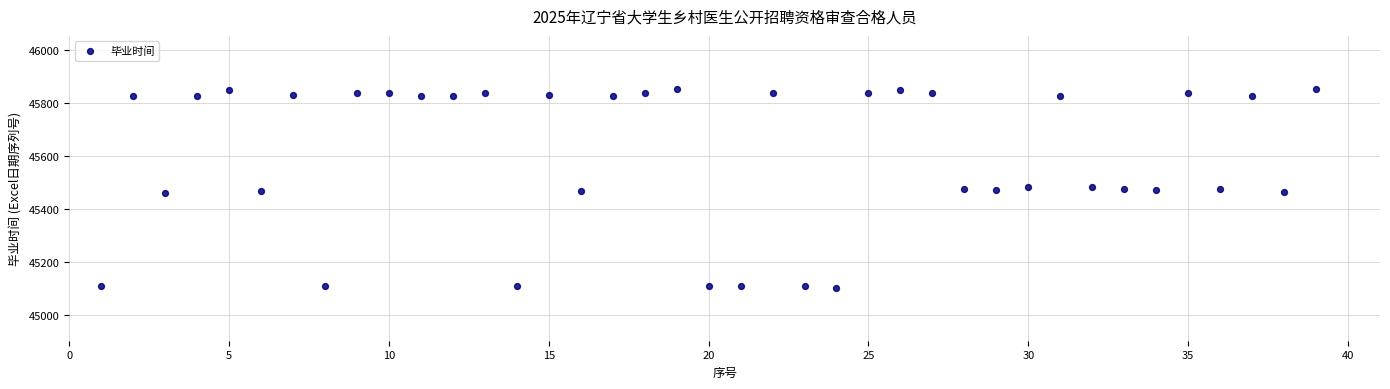

What is the range of X values (max minus min)?

38